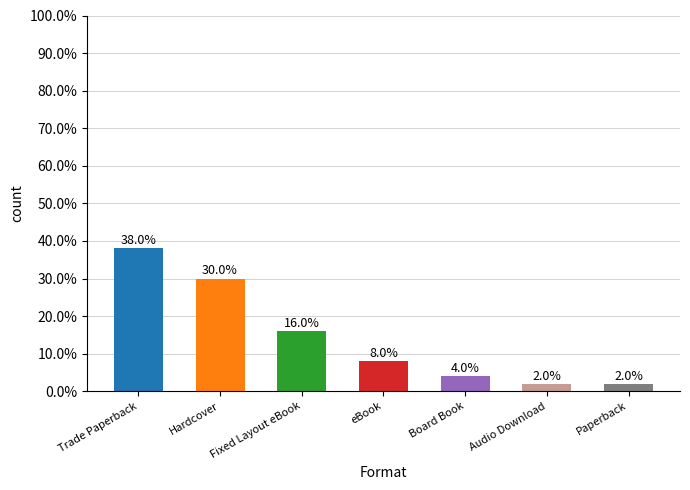

What is the maximum value shown in the chart?

38